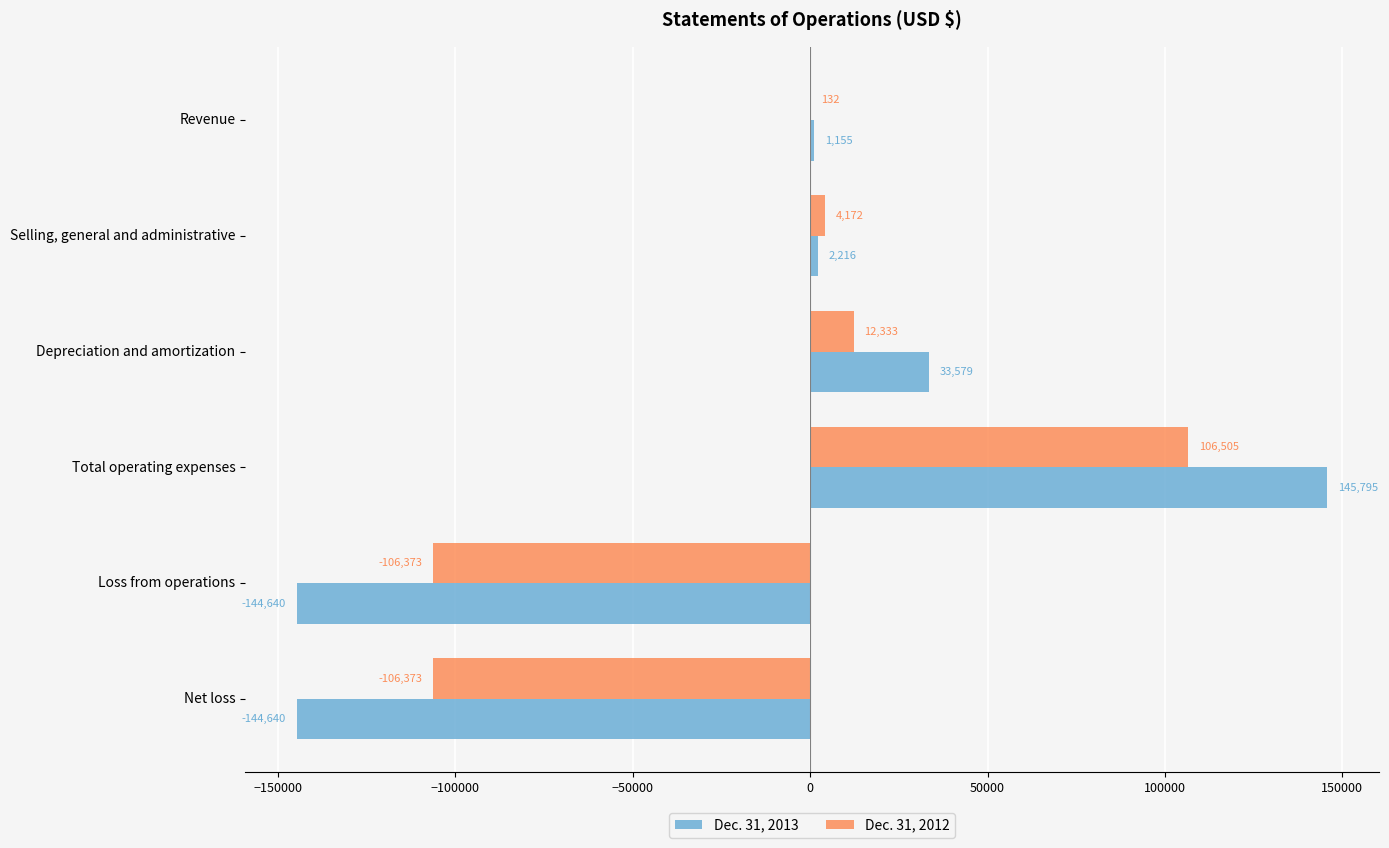

Which series changed the most between Revenue and Total operating expenses?

Dec. 31, 2013